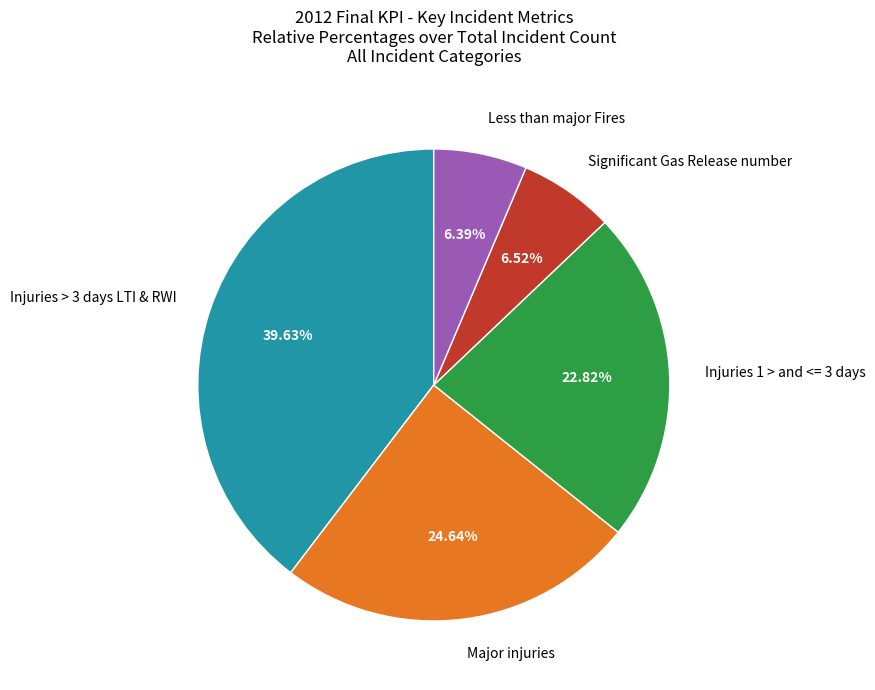

Is there any slice that represents more than half of the pie?

No